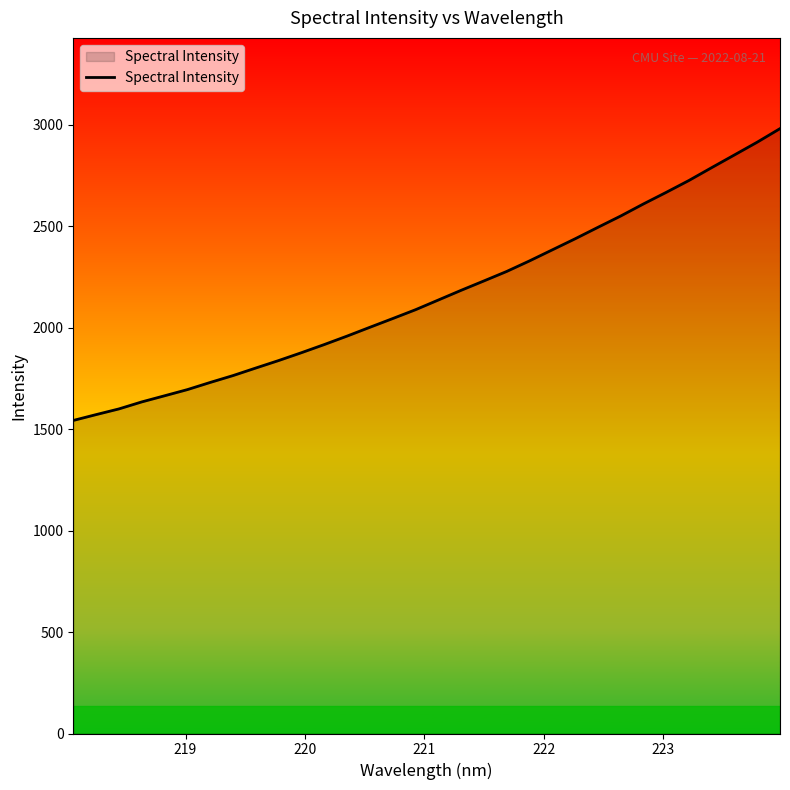

True or false: there are more than 1 points higher than both neighbors.

False